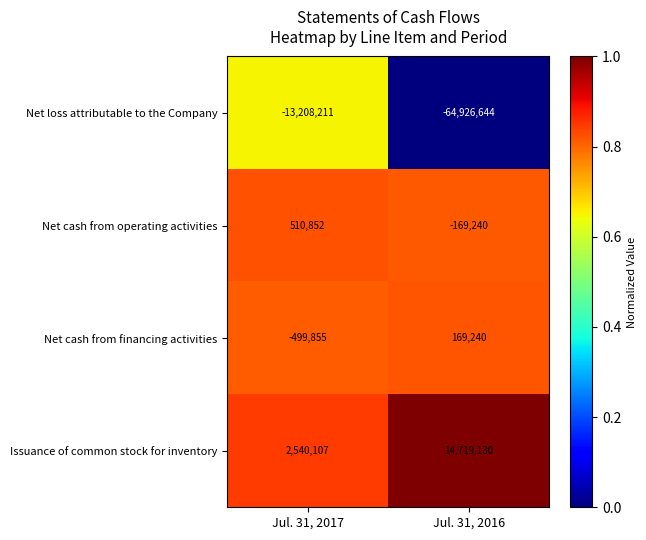

How many categories are shown in the chart?

2